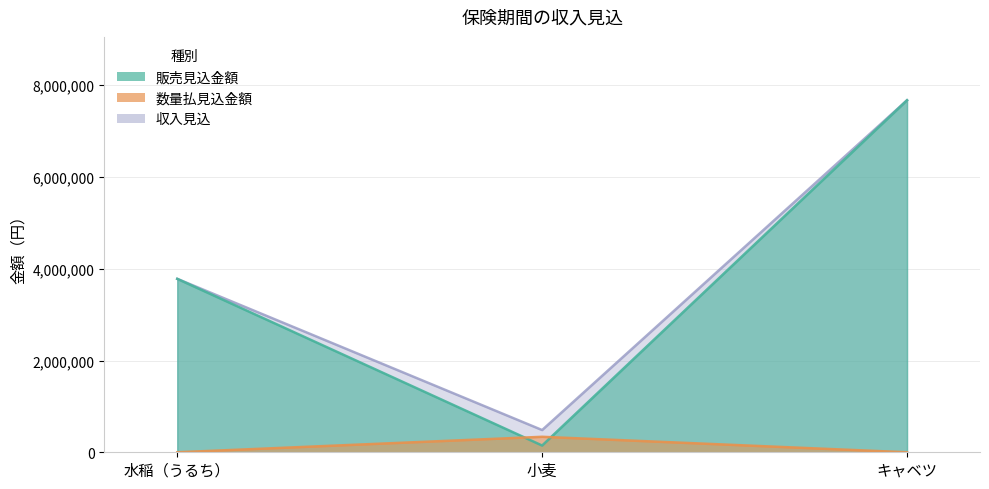

What are all the series names shown in the legend?

販売見込金額, 数量払見込金額, 収入見込